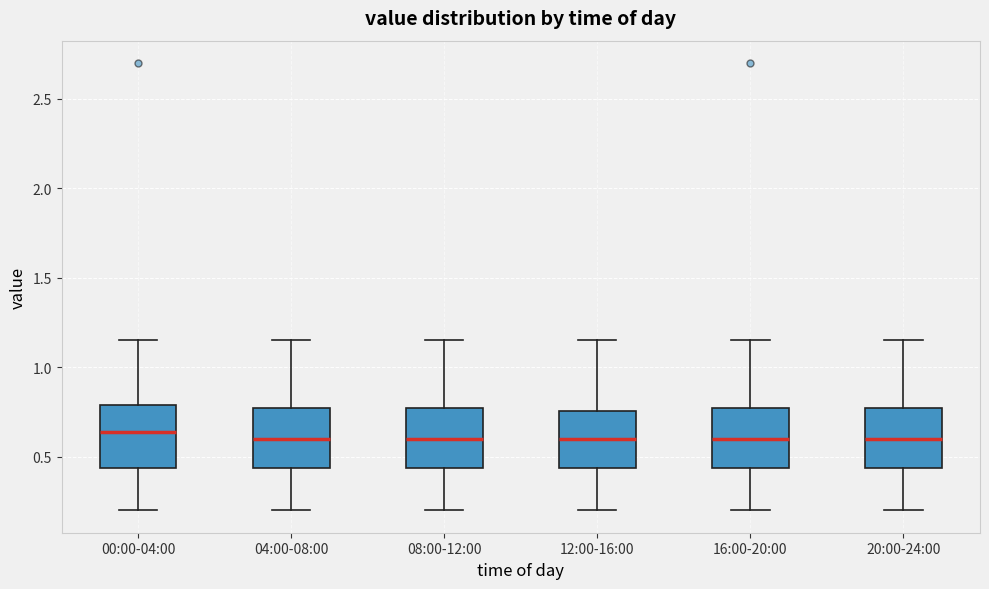

Where is the upper edge of the box for 16:00-20:00 on the y-axis? The values are not printed on the chart, so give them approximately, as read against the axis.

0.75